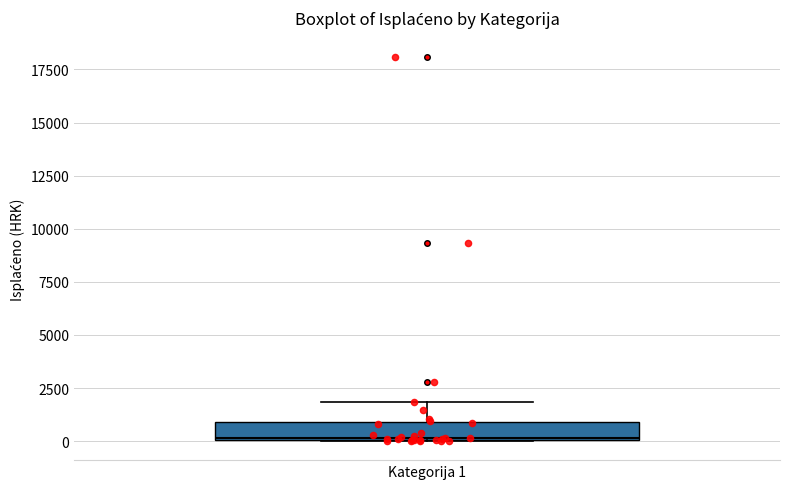

Transcribe this box plot: give where the median line is, the range the box spans, and where the two whiskers end, as read against the y-axis. The values are not printed on the chart, so give them approximately, as read against the axis.

median 0, box 0 to 1000, whiskers 0 to 2000